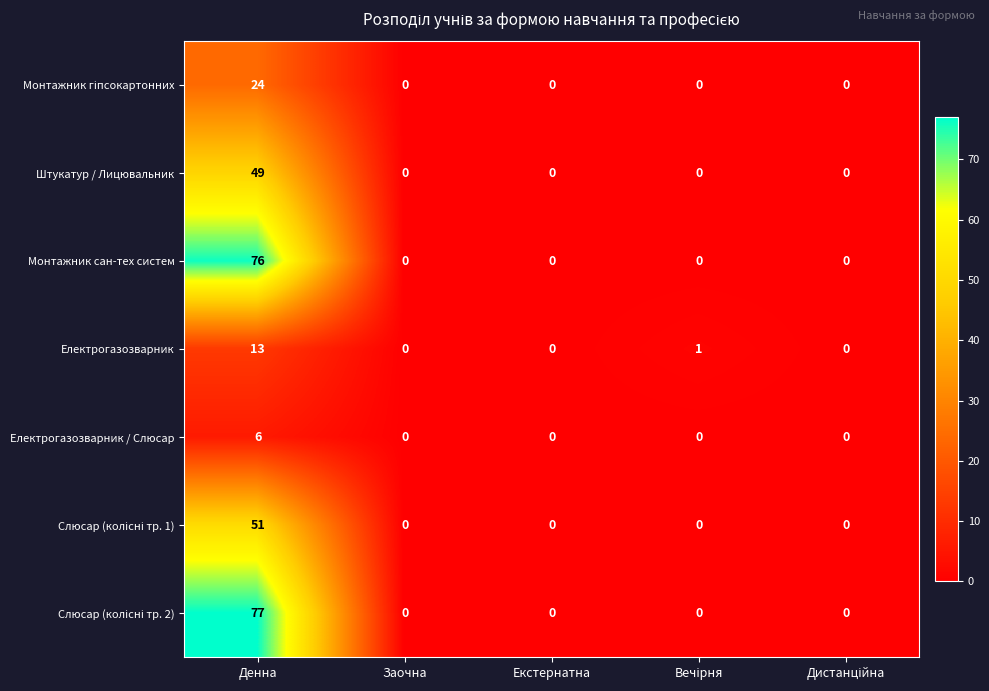

What is the greatest value displayed?

77